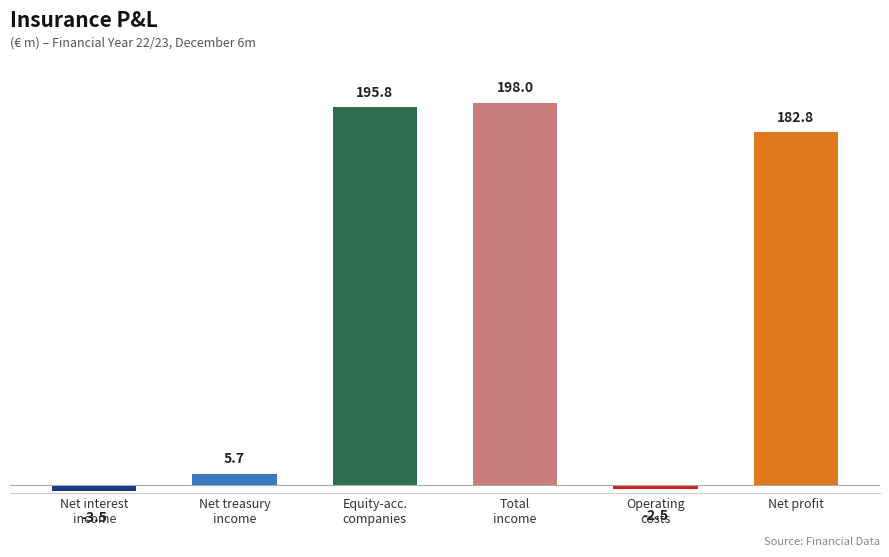

How many values are above zero?

4